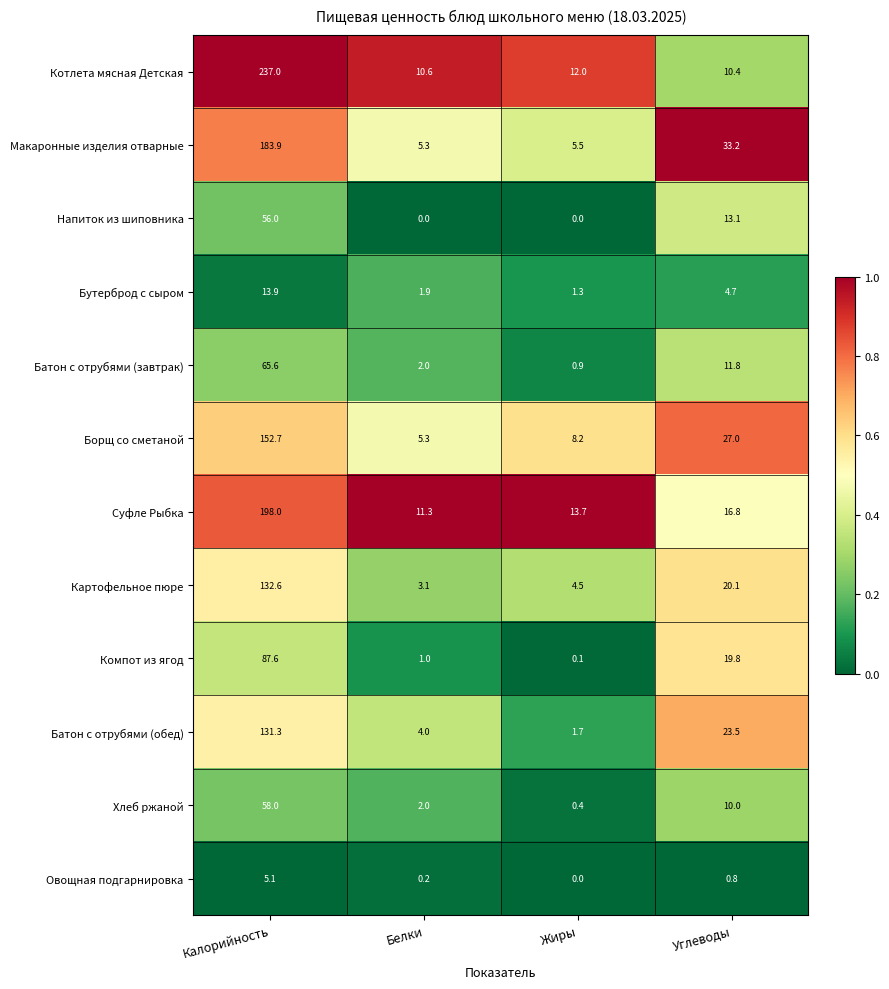

Which series changed the most between Калорийность and Белки?

Котлета мясная Детская